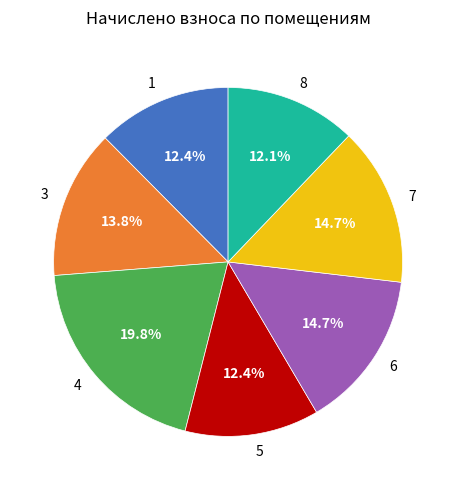

What is the largest slice in the pie chart?

4